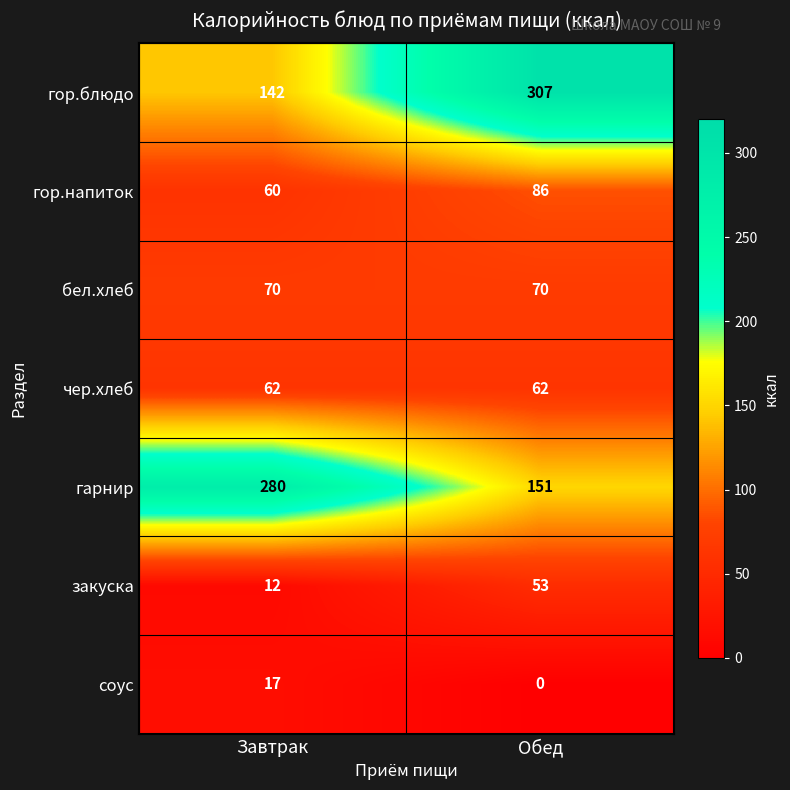

Read the чер.хлеб value at Завтрак.

62